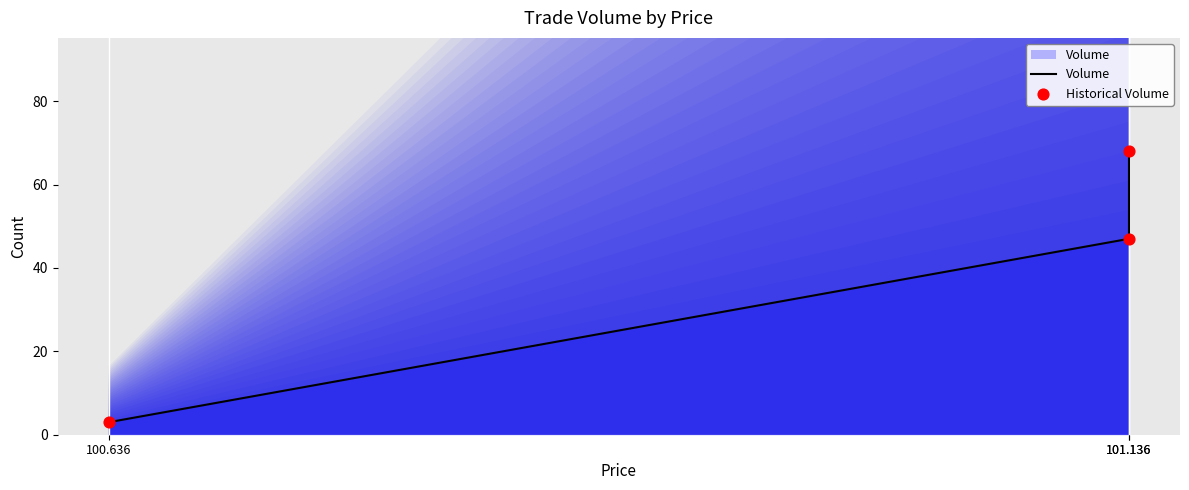

What are all the series names shown in the legend?

Volume, Historical Volume